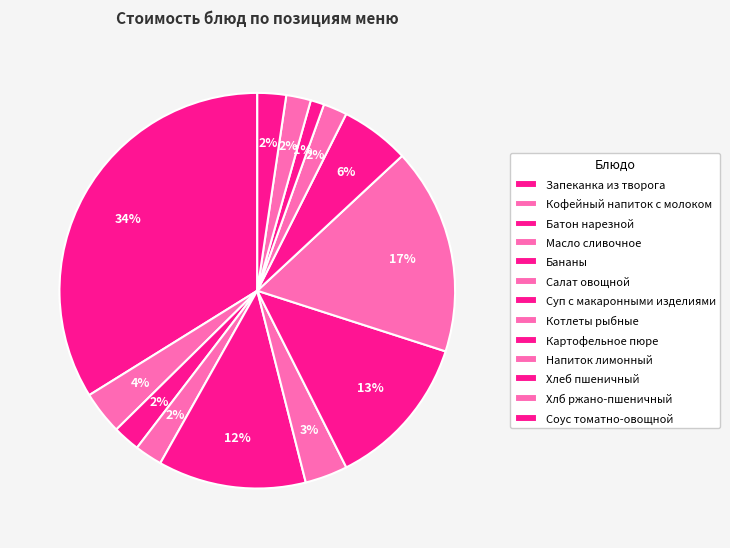

How many slices are in this pie chart?

13